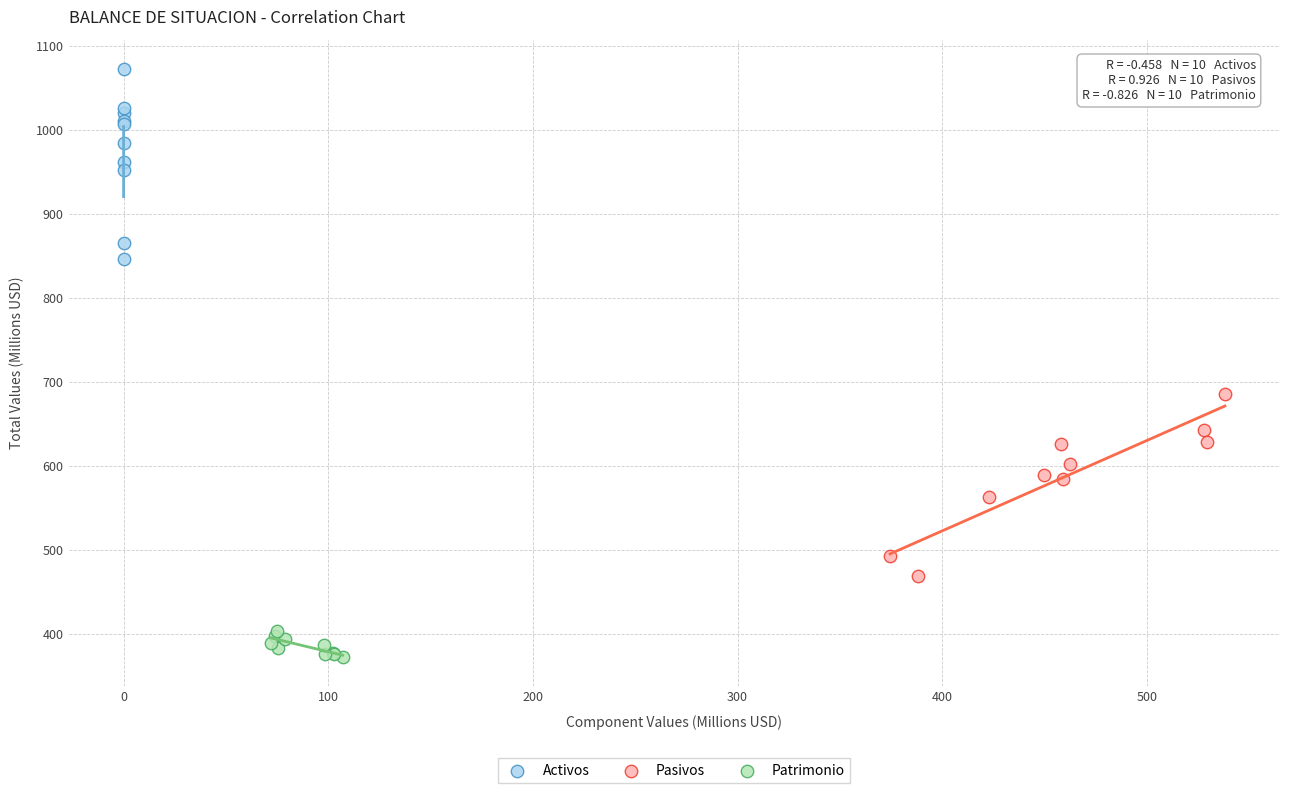

Which series has the widest spread of Y values?

Activos